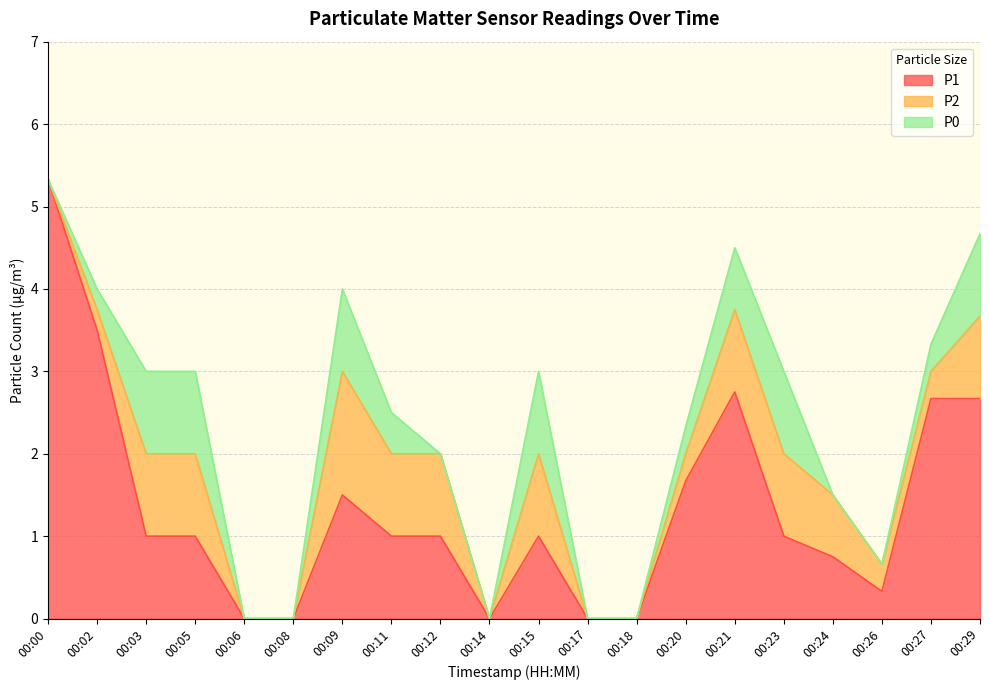

At which category is the sum across all series the highest?

00:00